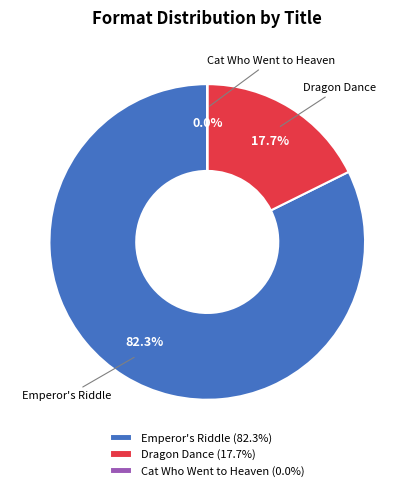

The Emperor's Riddle slice represents 82% of the pie. True or false?

True